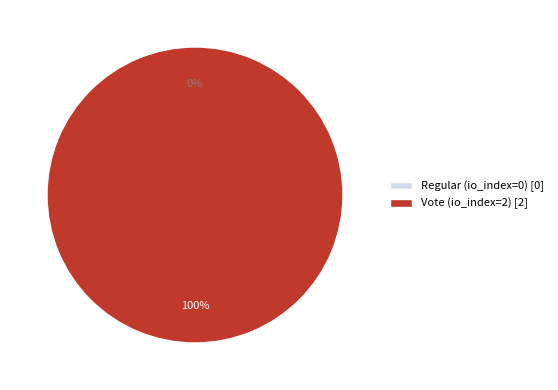

To the nearest percent, what is the combined percentage of Vote (io_index=2) and Regular (io_index=0)?

100%